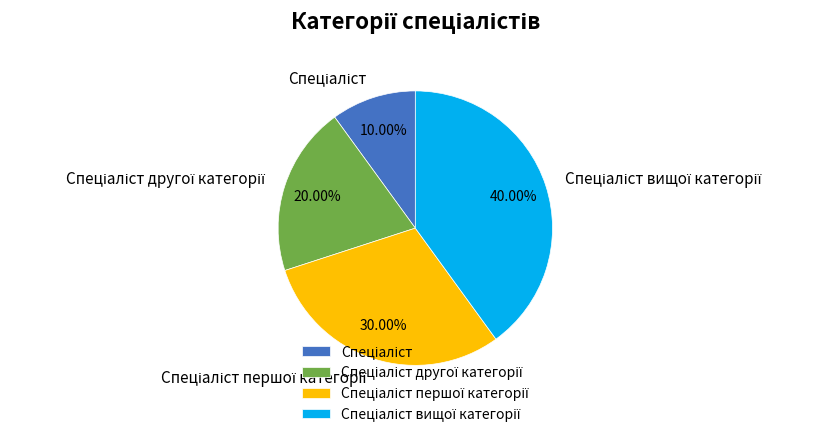

Does any single category account for the majority?

No